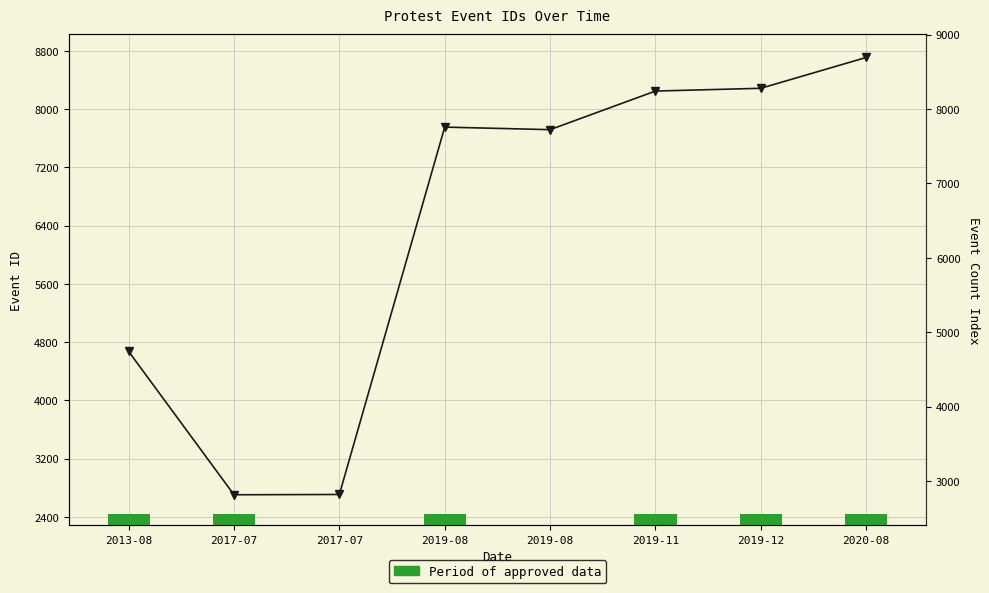

What is the ratio of the value at 2017-07 to the value at 2017-07?

1.0